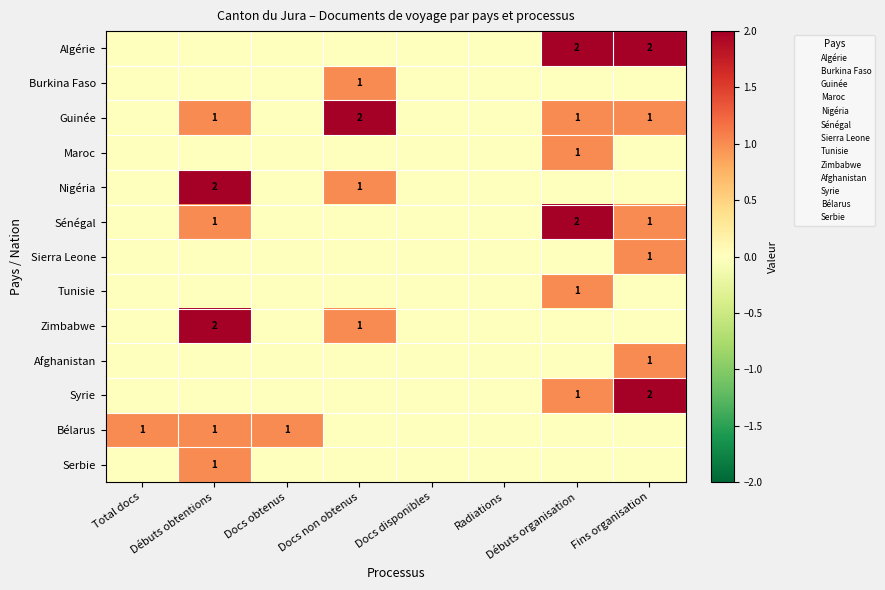

Is the value of Serbie at Débuts organisation greater than the value of Afghanistan at Total docs?

No